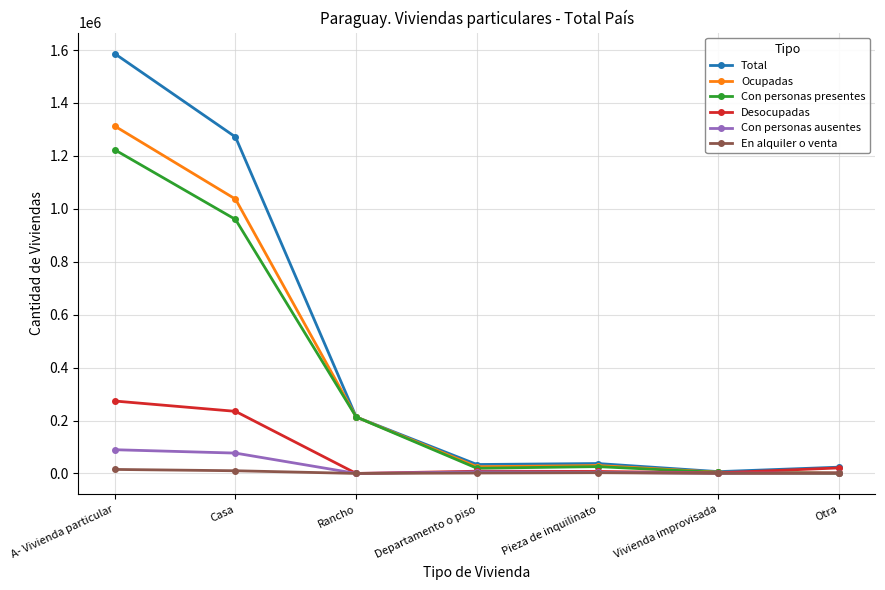

The En alquiler o venta series shows 1609 at Departamento o piso. True or false?

True